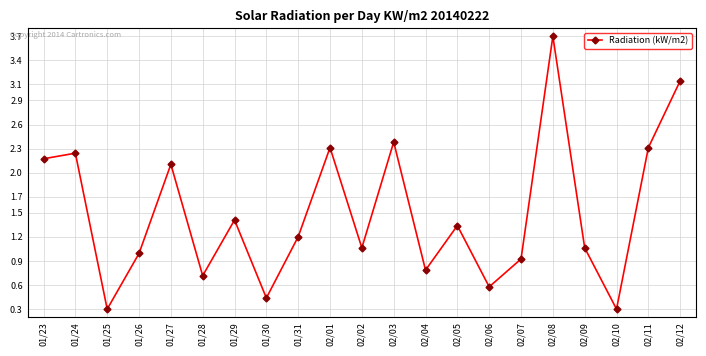

Which has a higher value, 02/12 or 02/09?

02/12